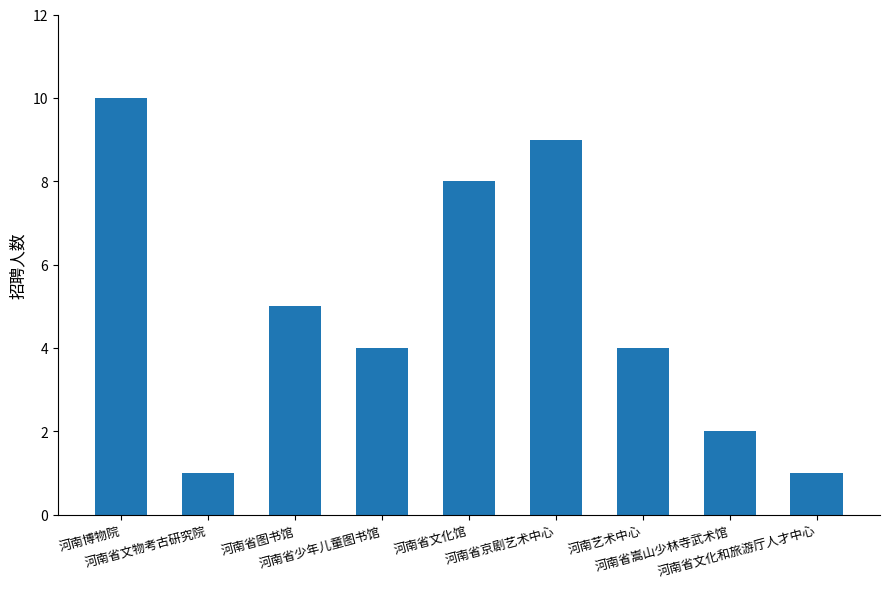

What is the sum of all values?

44